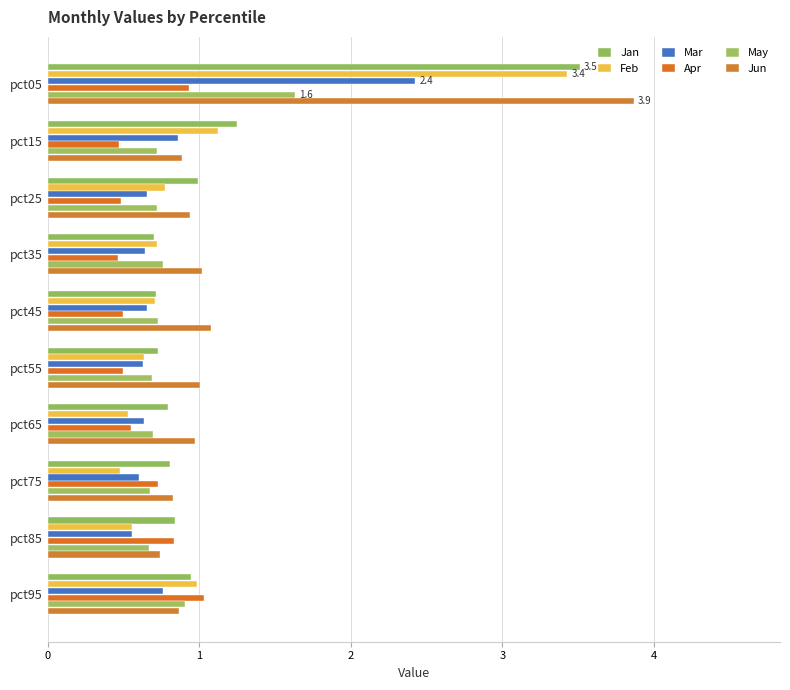

Which category has the lowest value in the Mar series?

pct85